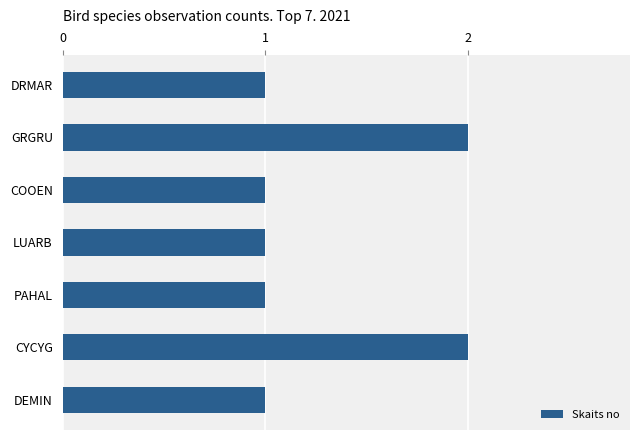

True or false: the data shows 1 at CYCYG.

False